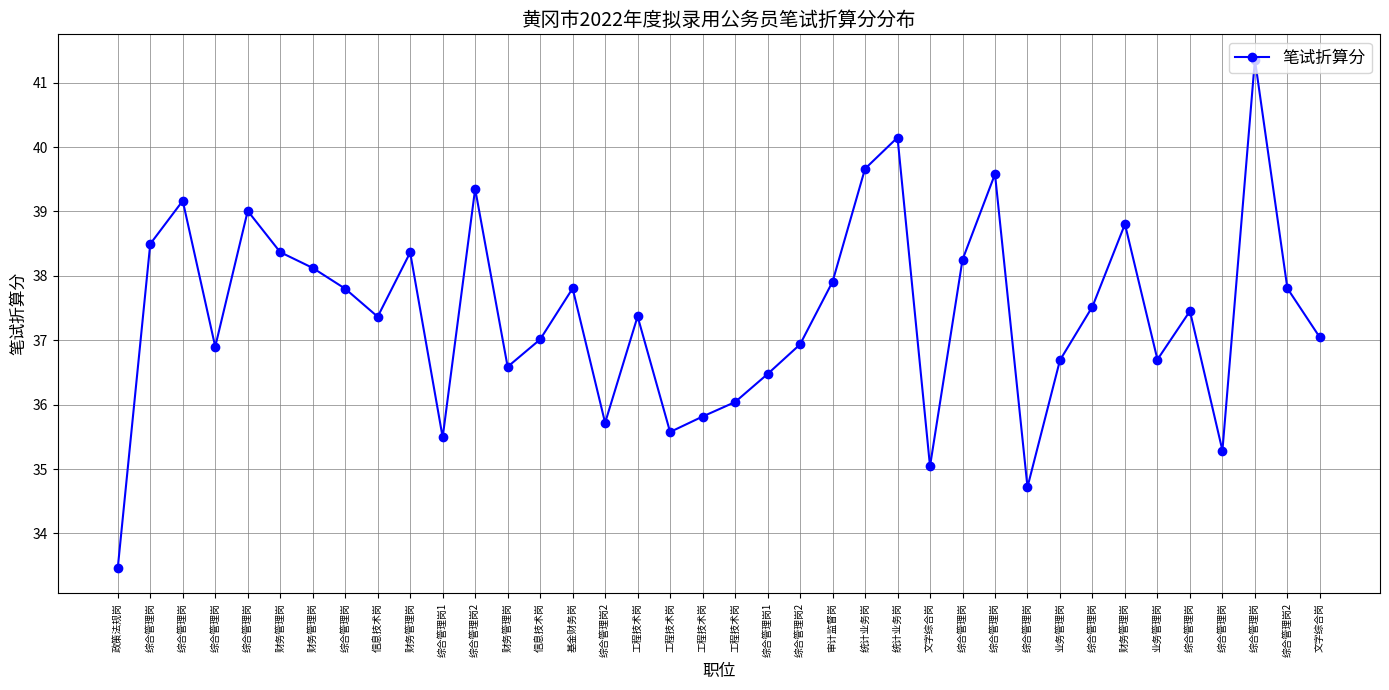

Where is the first local maximum?

综合管理岗